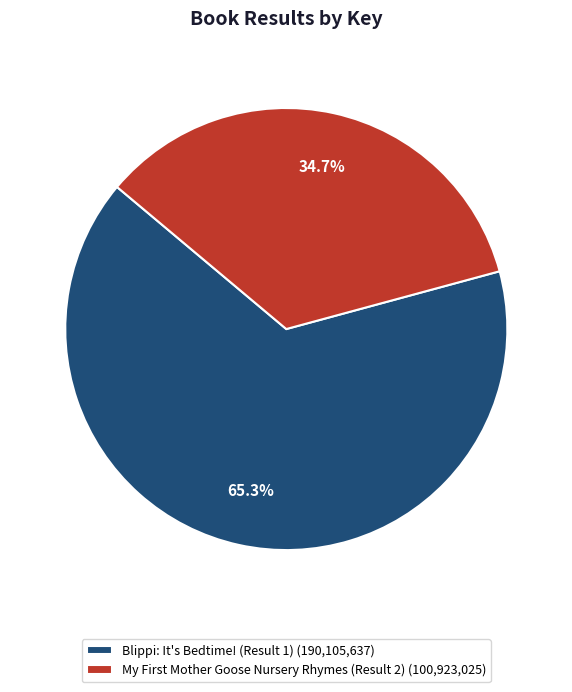

Which slice is the largest?

Blippi: It's Bedtime! (Result 1)